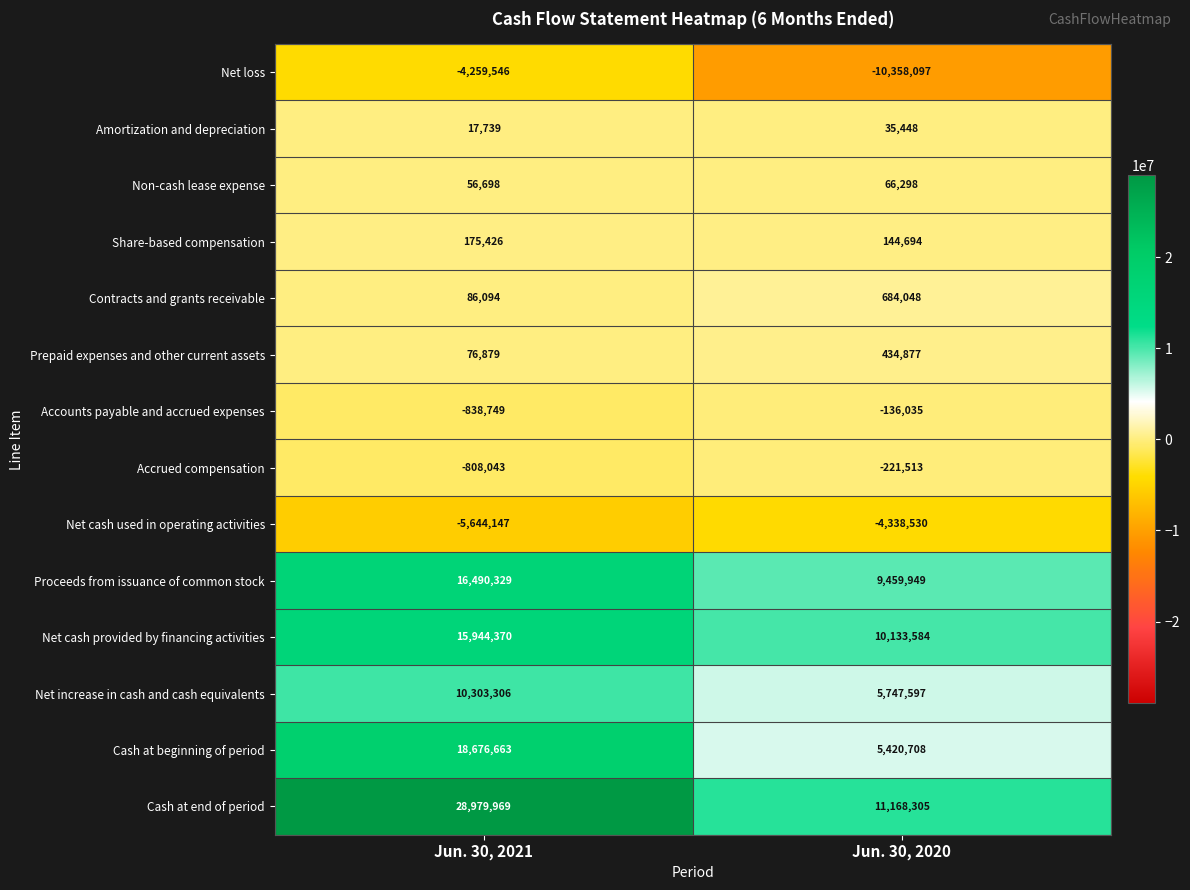

What is the total value across all series at Jun. 30, 2021?

79256988